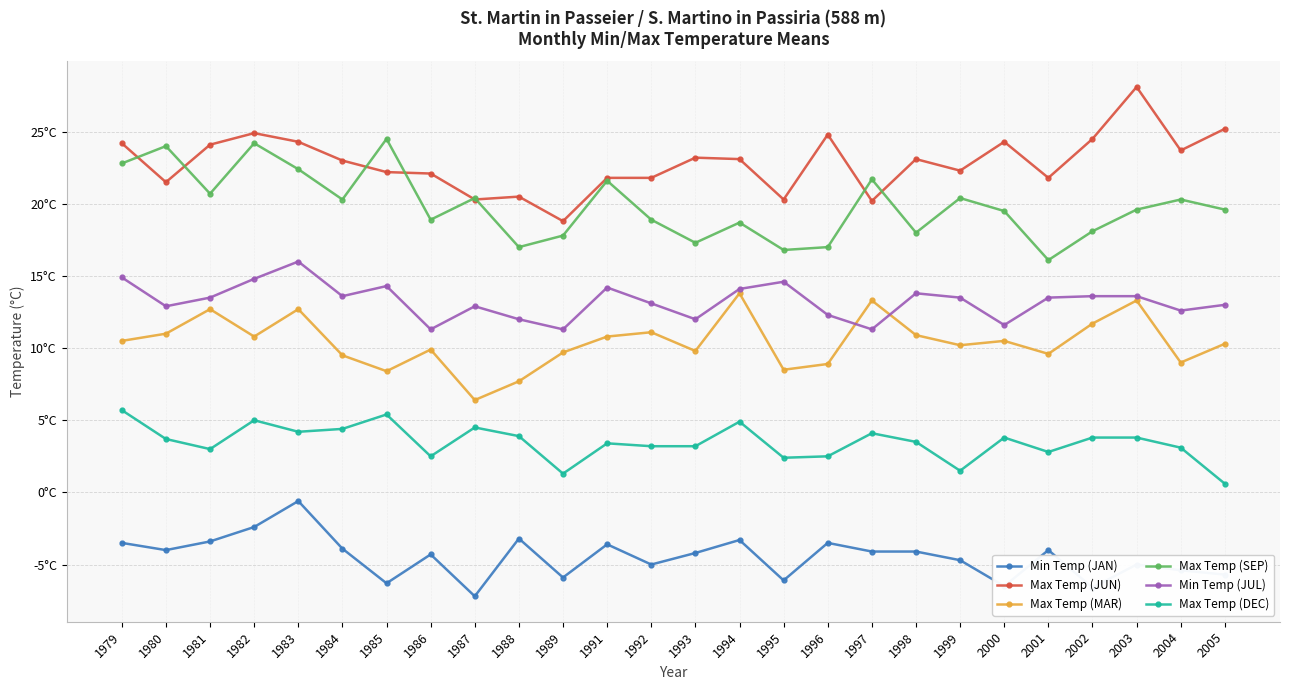

Where does the Max Temp (JUN) series first go above 23?

1979